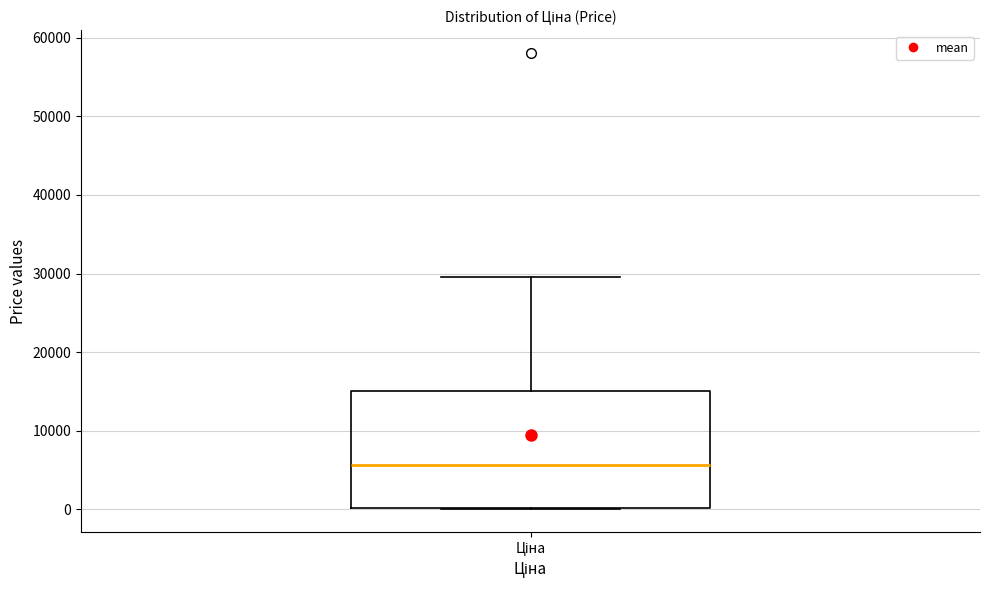

Read this box plot against the y-axis: the position of the median line, the range covered by the box, and the ends of both whiskers. The values are not printed on the chart, so give them approximately, as read against the axis.

median 6000, box 0 to 15000, whiskers 0 to 30000